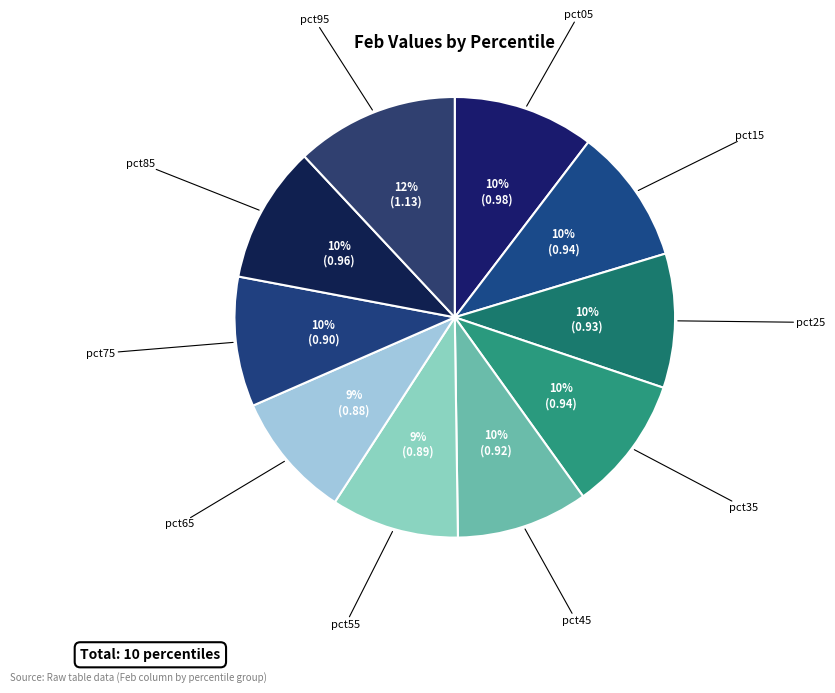

What is the smallest slice in the pie chart?

pct65